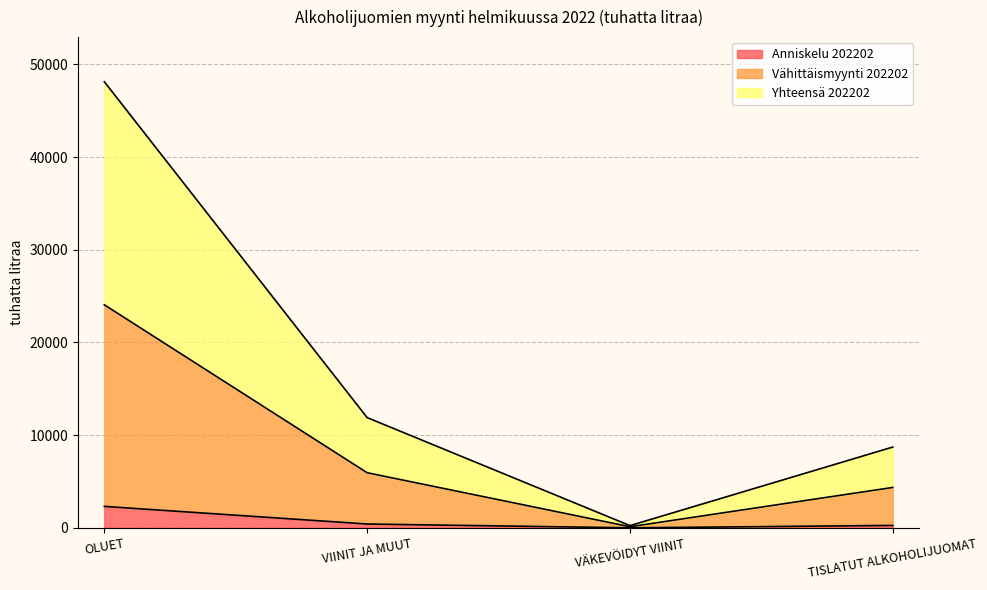

Rank the series by their average value, from highest to lowest.

Yhteensä 202202, Vähittäismyynti 202202, Anniskelu 202202